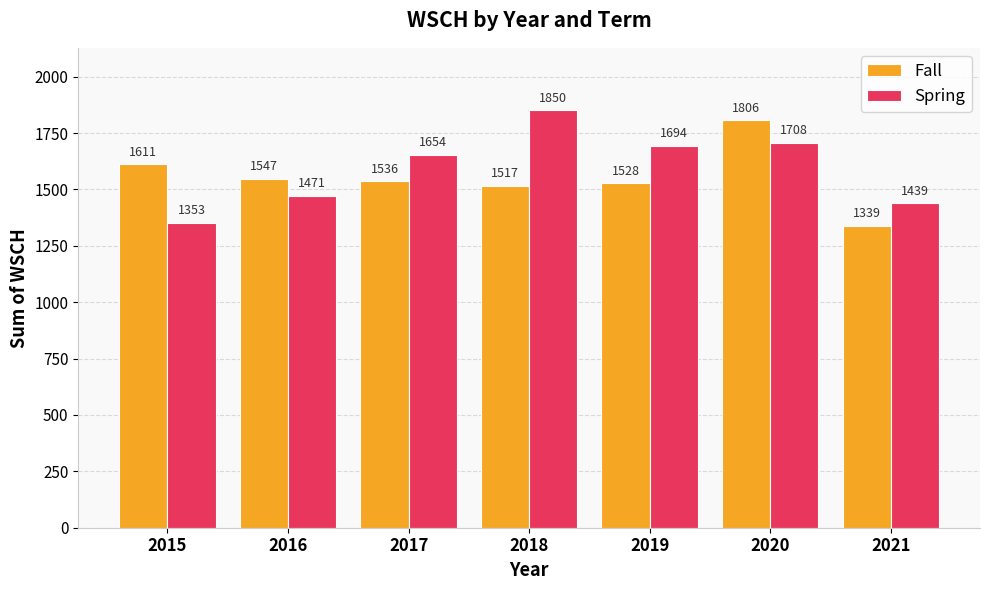

What is the lowest value of the Spring series?

1352.7